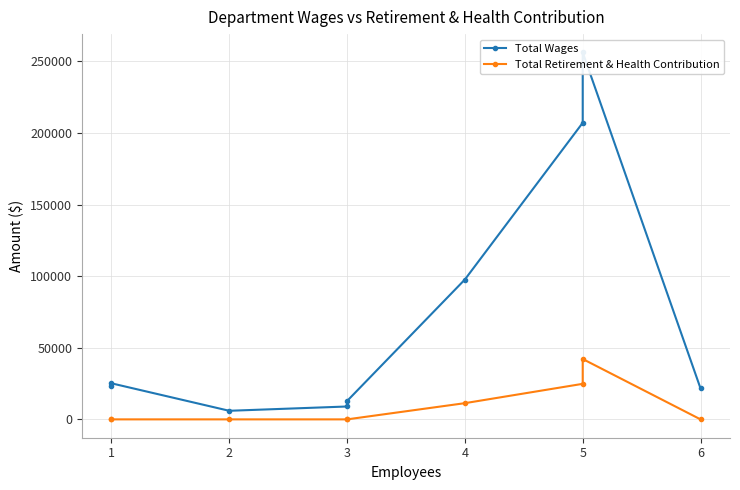

Rank the categories by Total Retirement & Health Contribution value from highest to lowest.

5, 5, 4, 1, 1, 2, 3, 3, 6